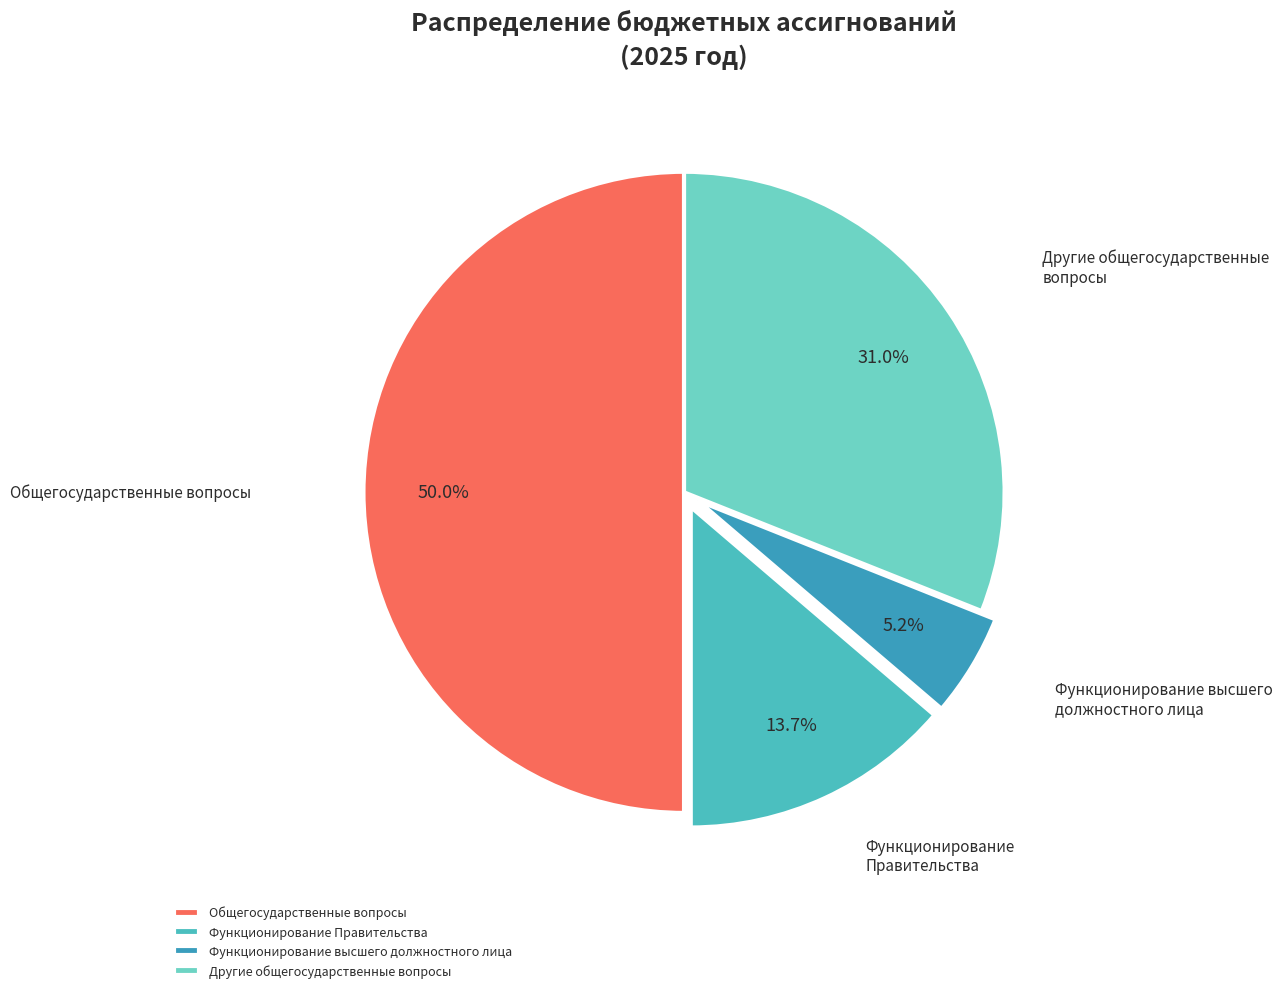

What is the ratio of the value at Другие общегосударственные вопросы to the value at Функционирование высшего должностного лица?

6.0